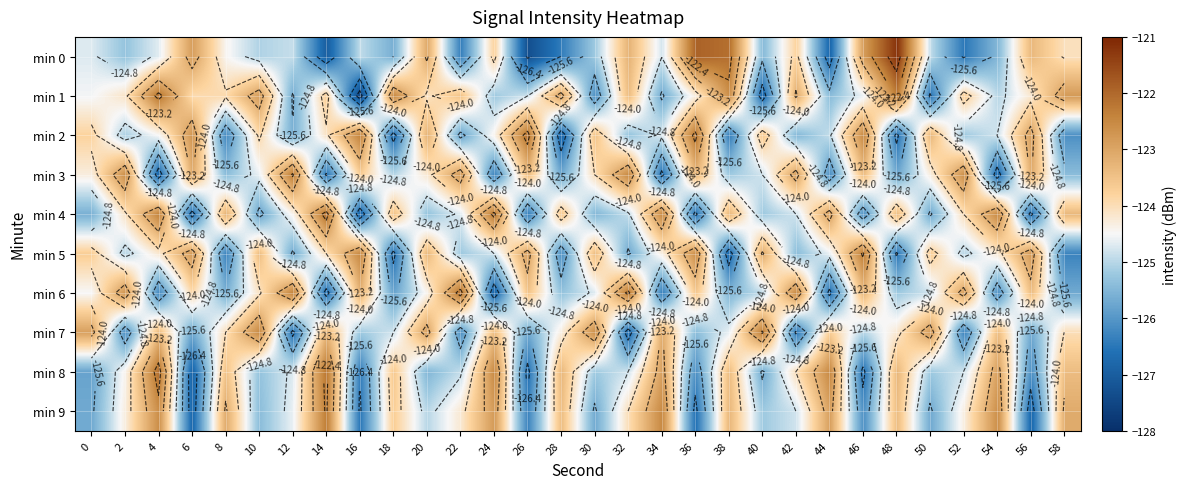

The value of min 0 at 50 is -47.9. True or false?

False